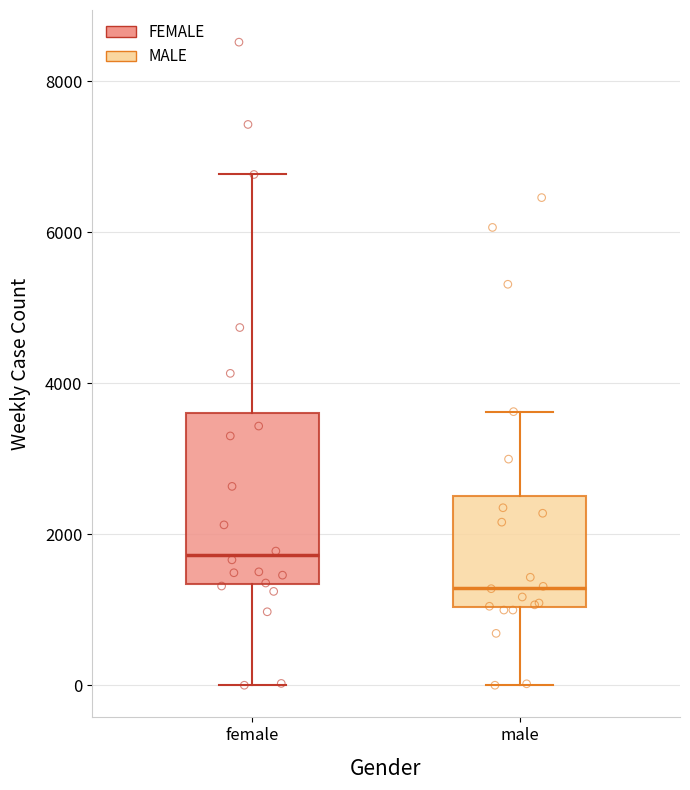

Reading left to right, read every box against the y-axis: the position of its median line, the range the box covers, and the ends of its whiskers. The values are not printed on the chart, so give them approximately, as read against the axis.

female: median 1800, box 1400 to 3600, whiskers 0 to 6800
male: median 1200, box 1000 to 2600, whiskers 0 to 3600